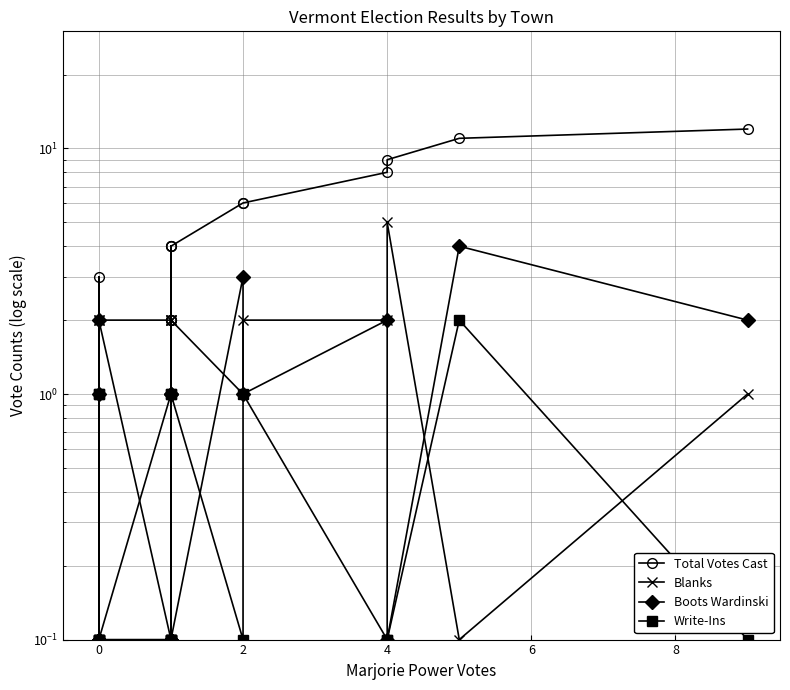

What is the label of the 15th point from the right?

8